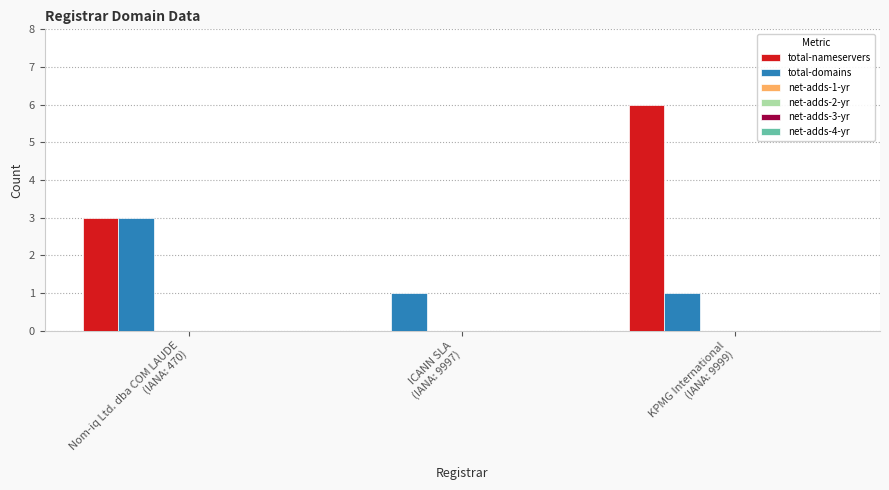

What is the maximum value for total-domains?

3